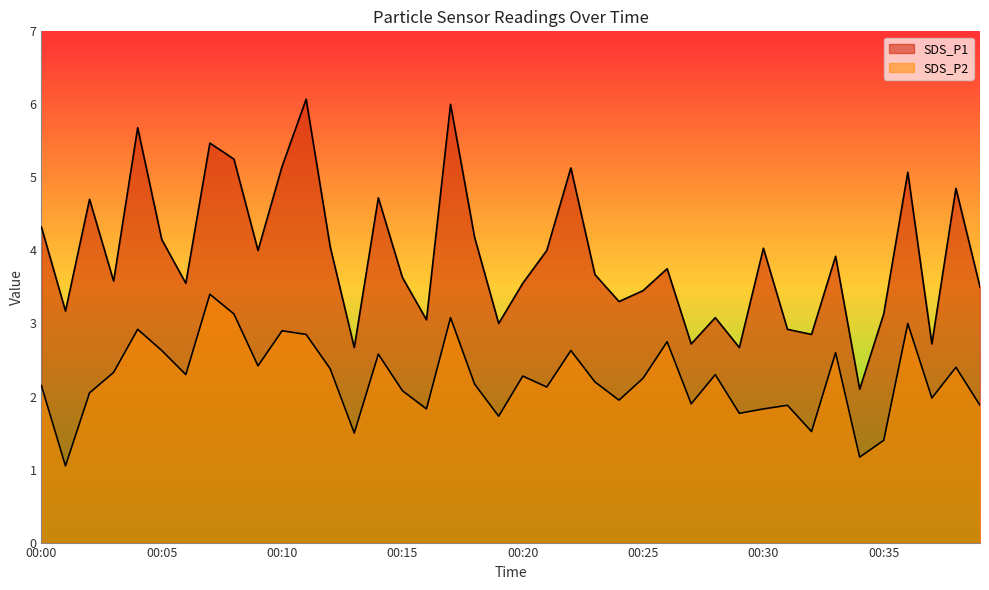

Rank the series by their maximum value, from highest to lowest.

SDS_P1, SDS_P2